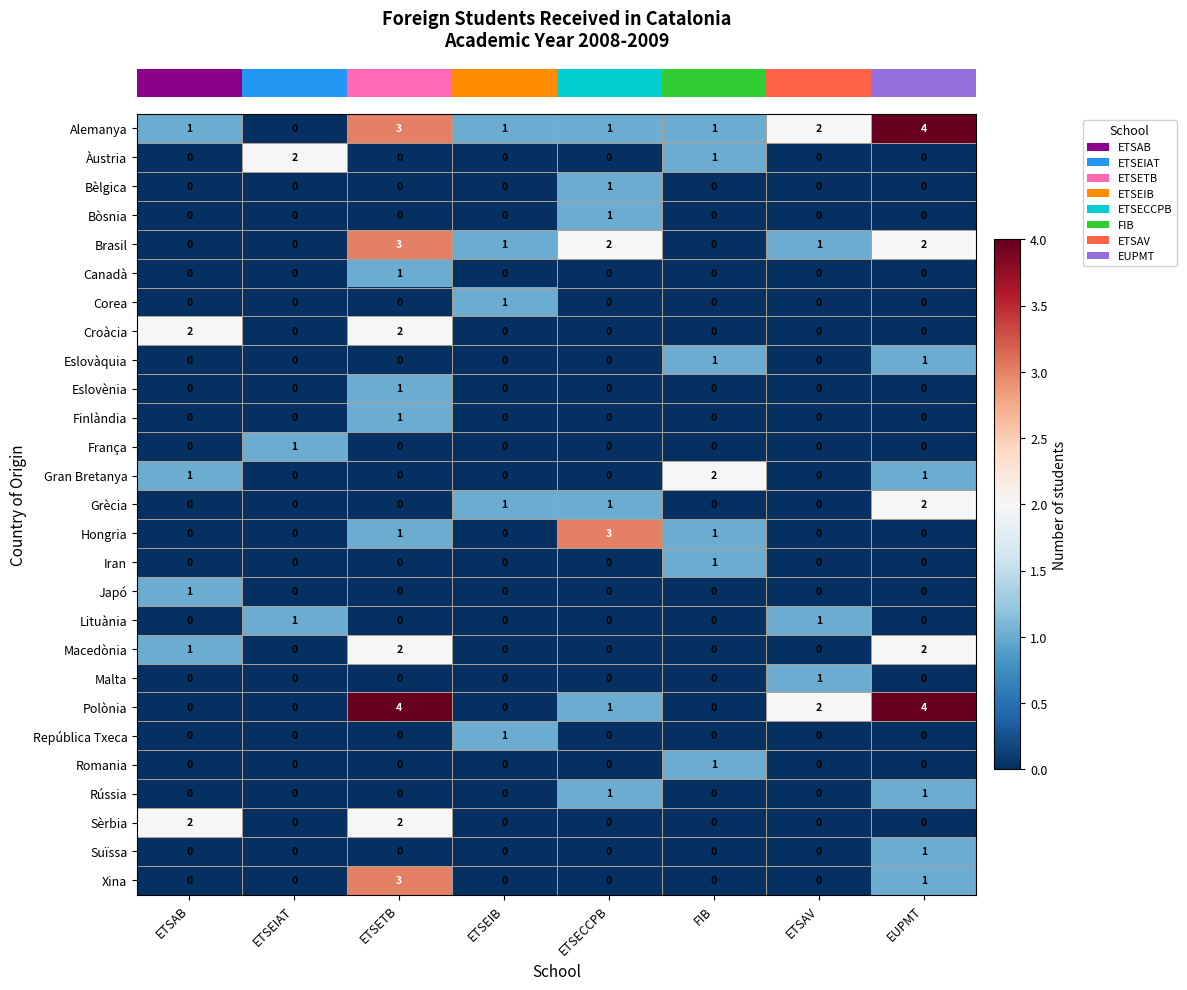

What is the greatest value displayed?

4